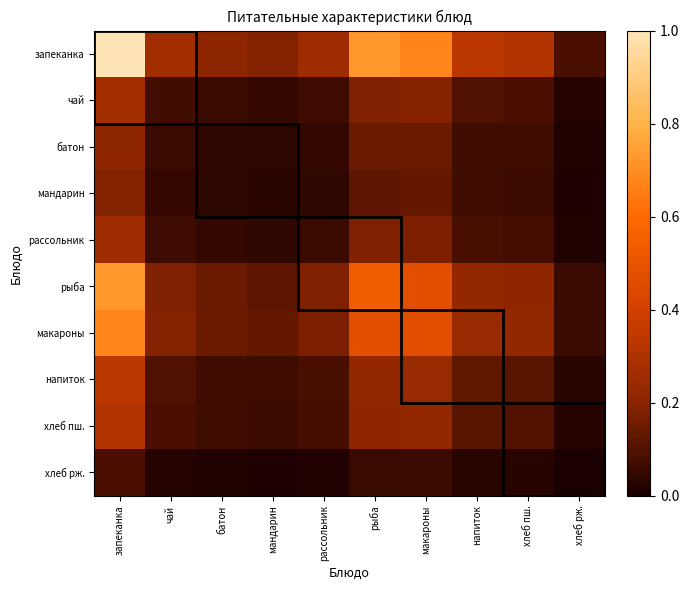

How many series are shown in this chart?

10